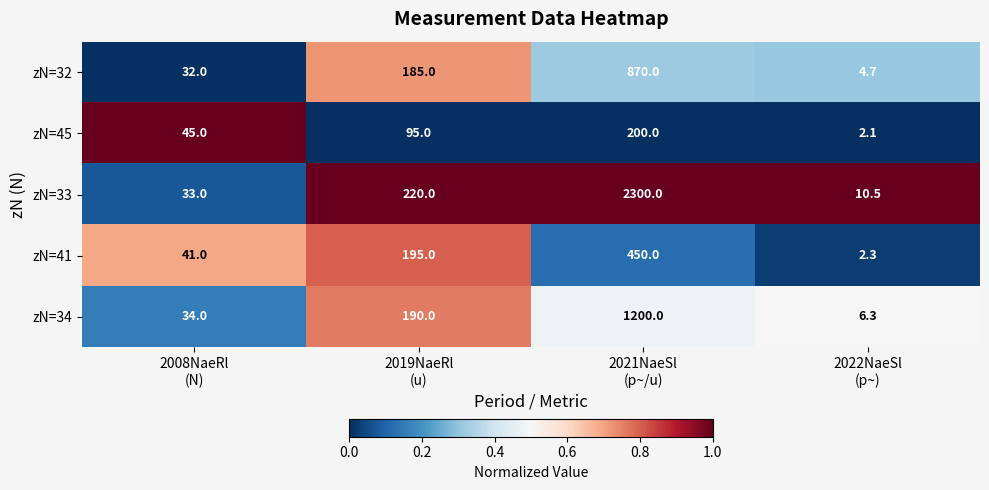

Reading left to right, transcribe all the data shown in this chart.

zN=32: 32.0	185.0	870.0	4.7
zN=45: 45.0	95.0	200.0	2.1
zN=33: 33.0	220.0	2300.0	10.5
zN=41: 41.0	195.0	450.0	2.3
zN=34: 34.0	190.0	1200.0	6.3